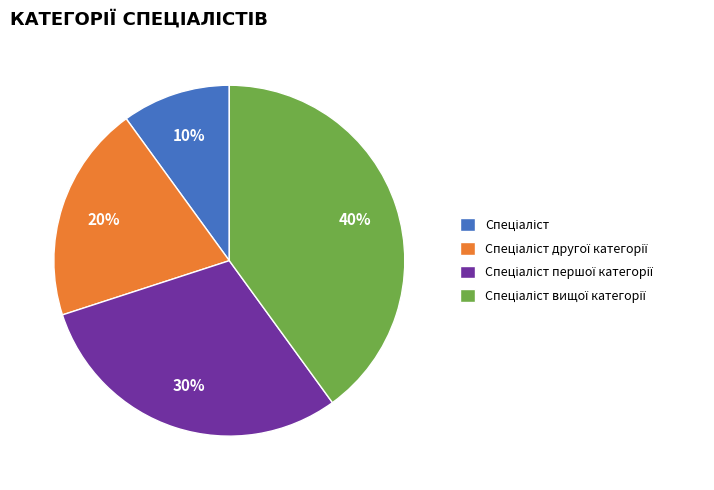

To the nearest percent, what is the average slice percentage?

25%